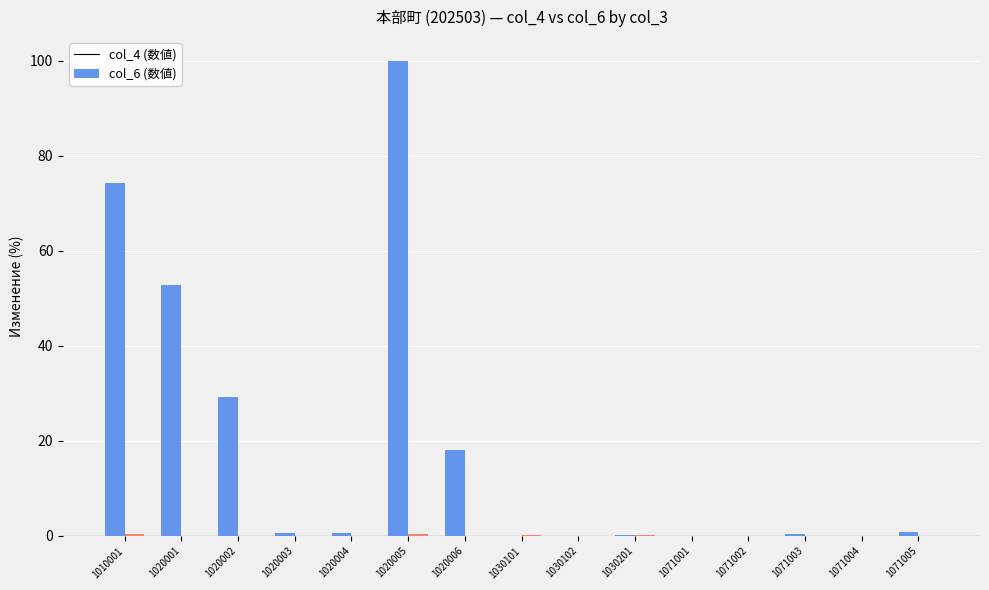

Which label corresponds to the largest value in the chart?

1020005